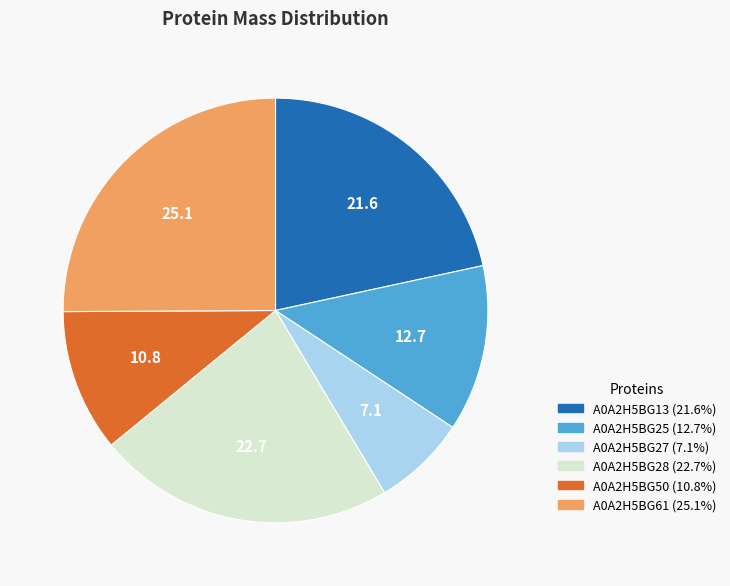

Combined, do A0A2H5BG28 and A0A2H5BG27 account for over 50%?

No